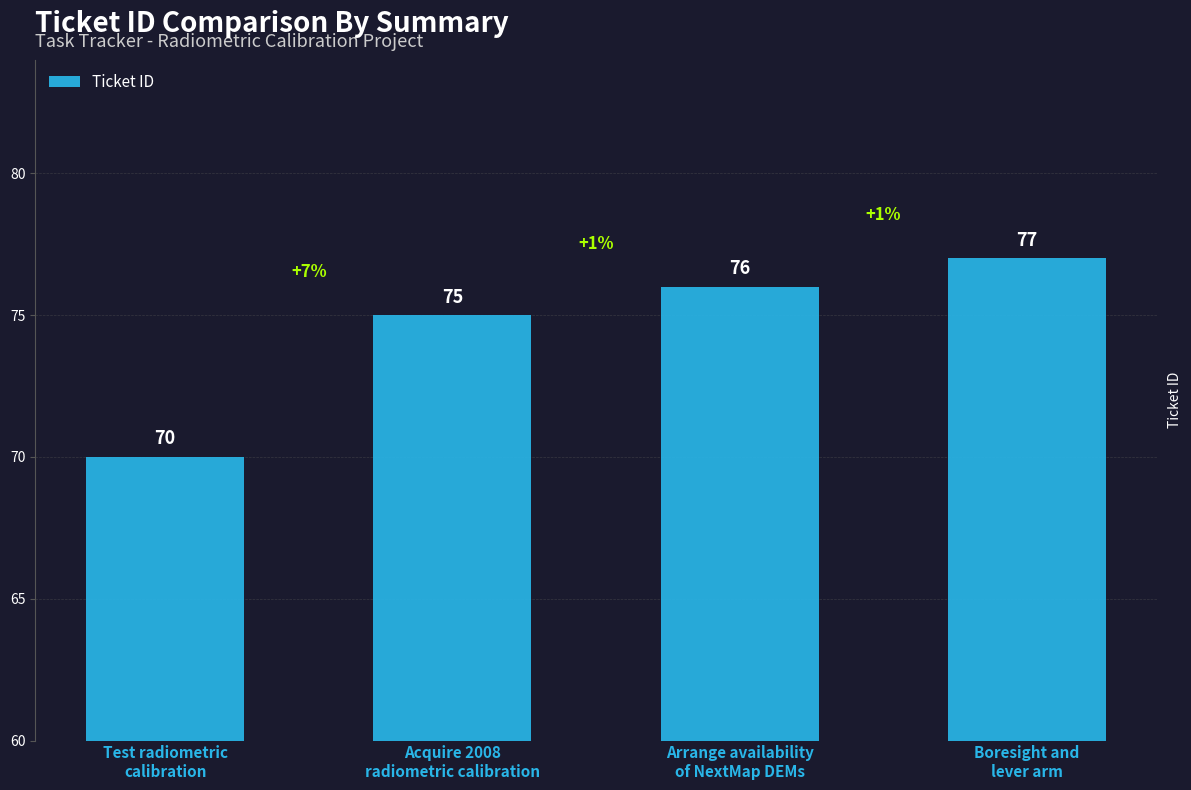

Reading right to left, extract all data points from this chart.

77	76	75	70